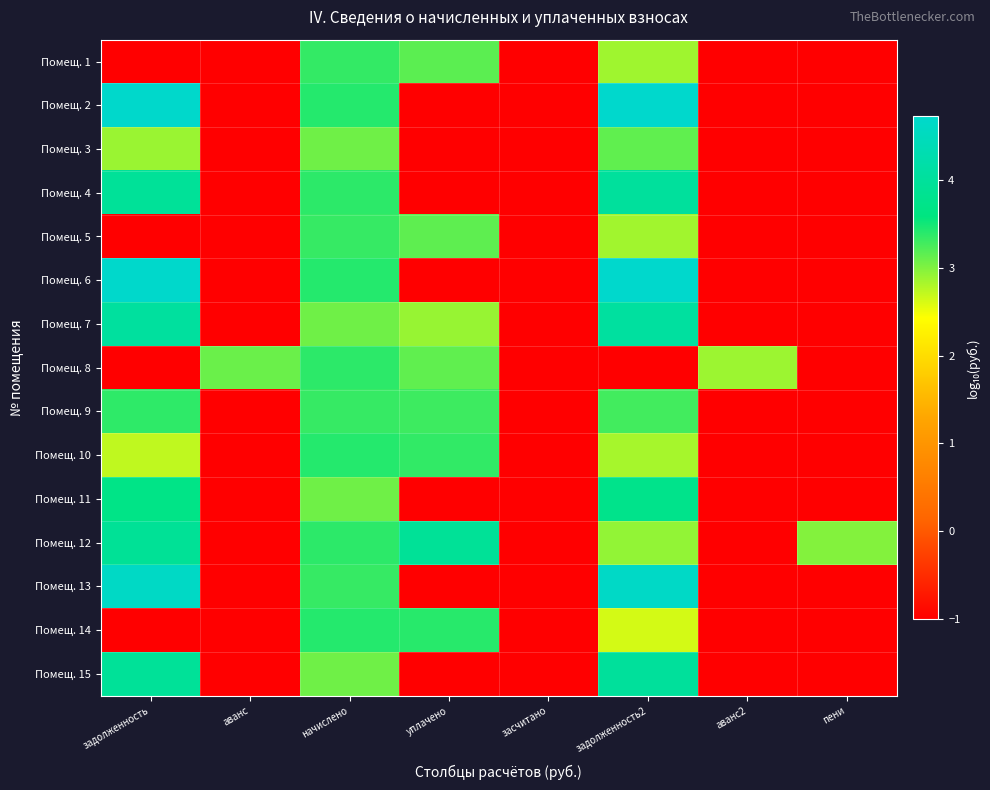

How many categories are shown in the chart?

8